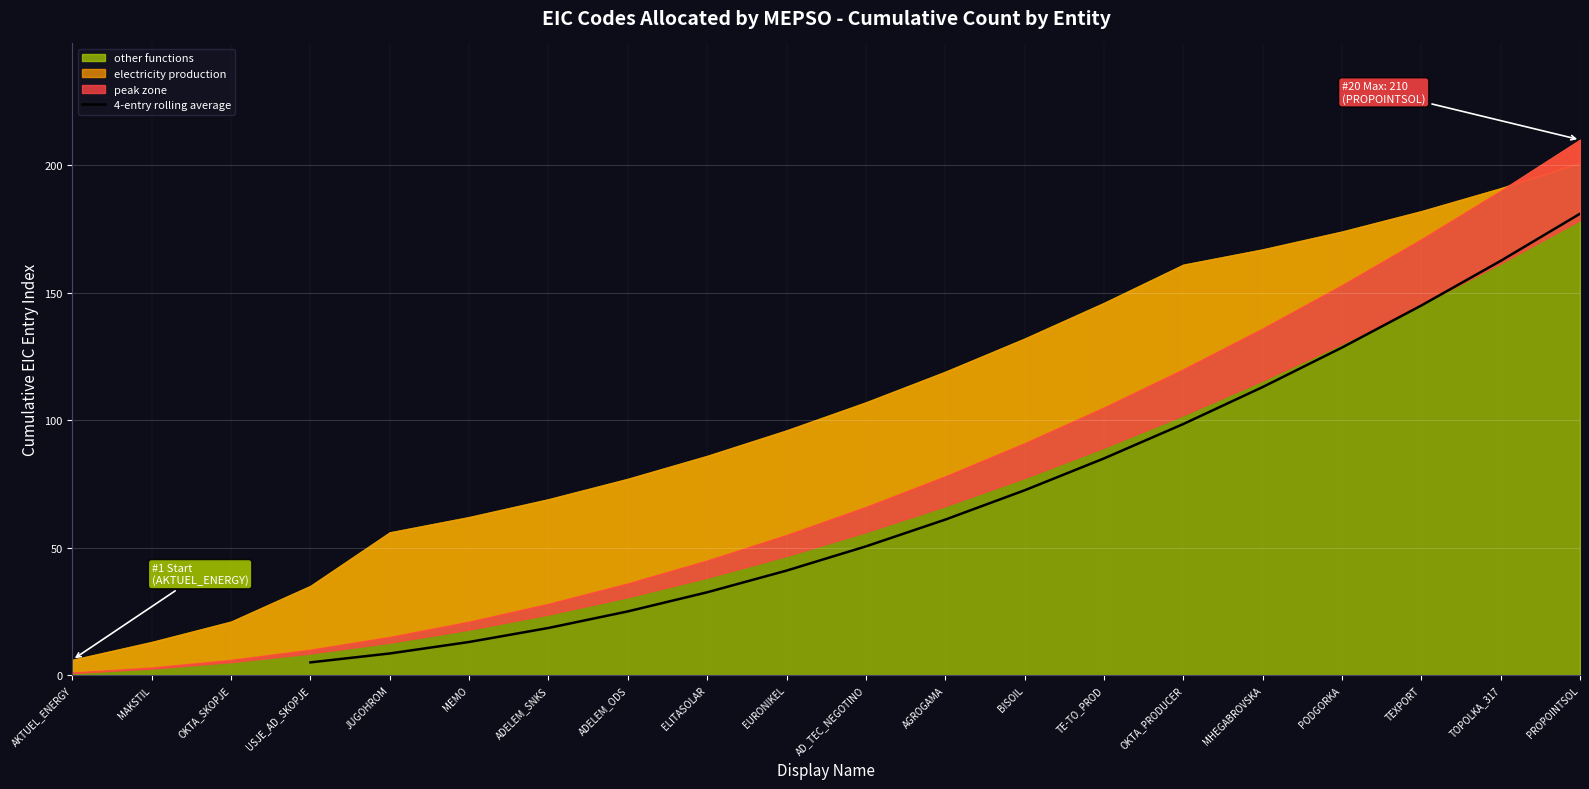

What is the minimum value shown in the chart?

5.0